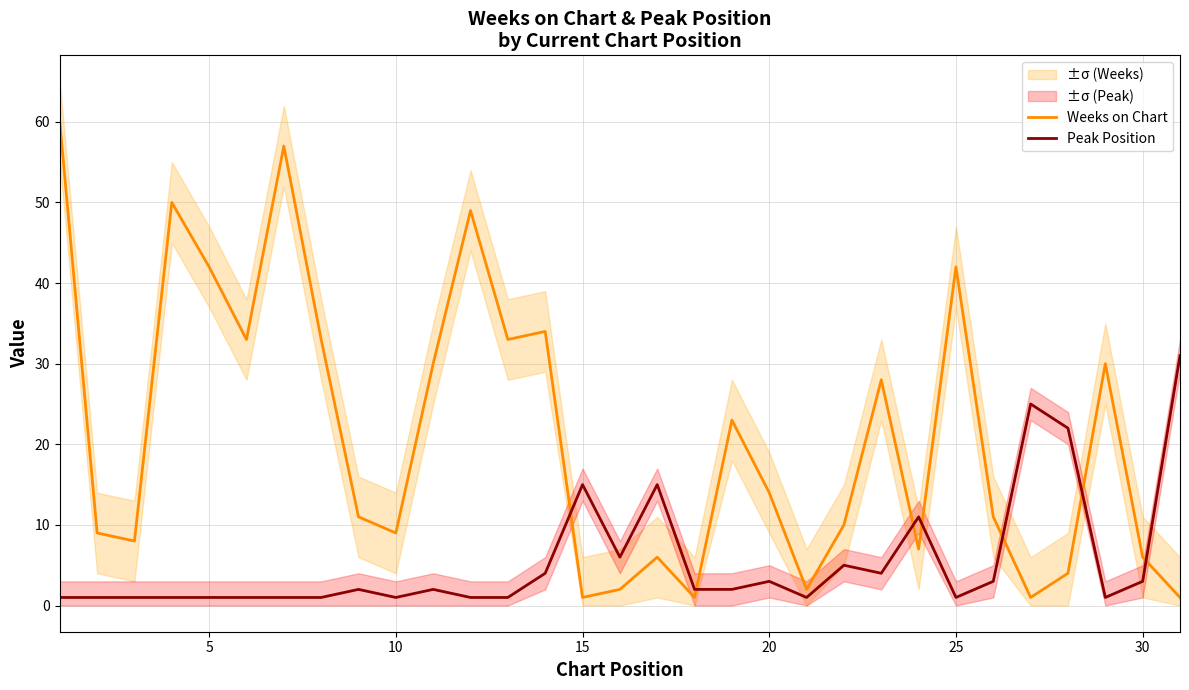

What is the maximum value for Weeks on Chart?

60